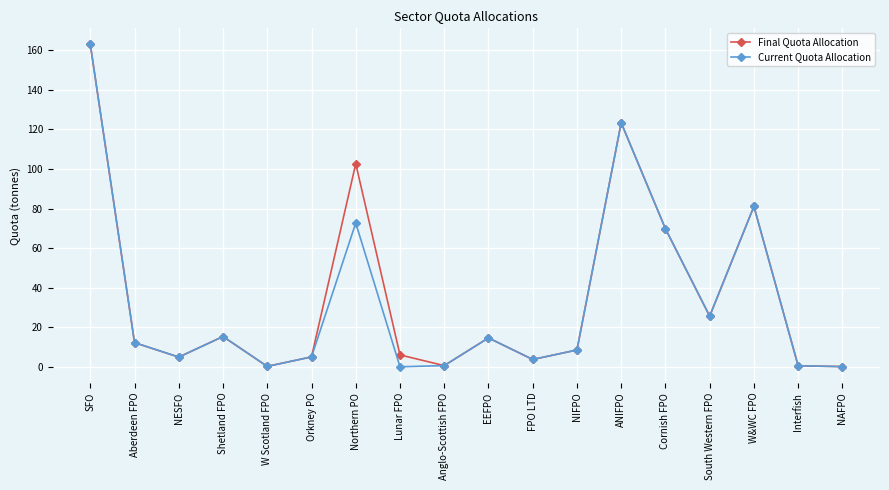

True or false: Current Quota Allocation has a value of 81.1 at W&WC FPO.

True